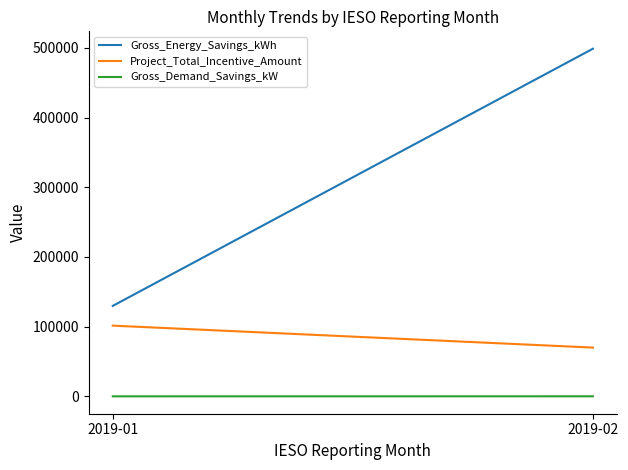

Rank the categories by Gross_Demand_Savings_kW value from lowest to highest.

2019-01, 2019-02